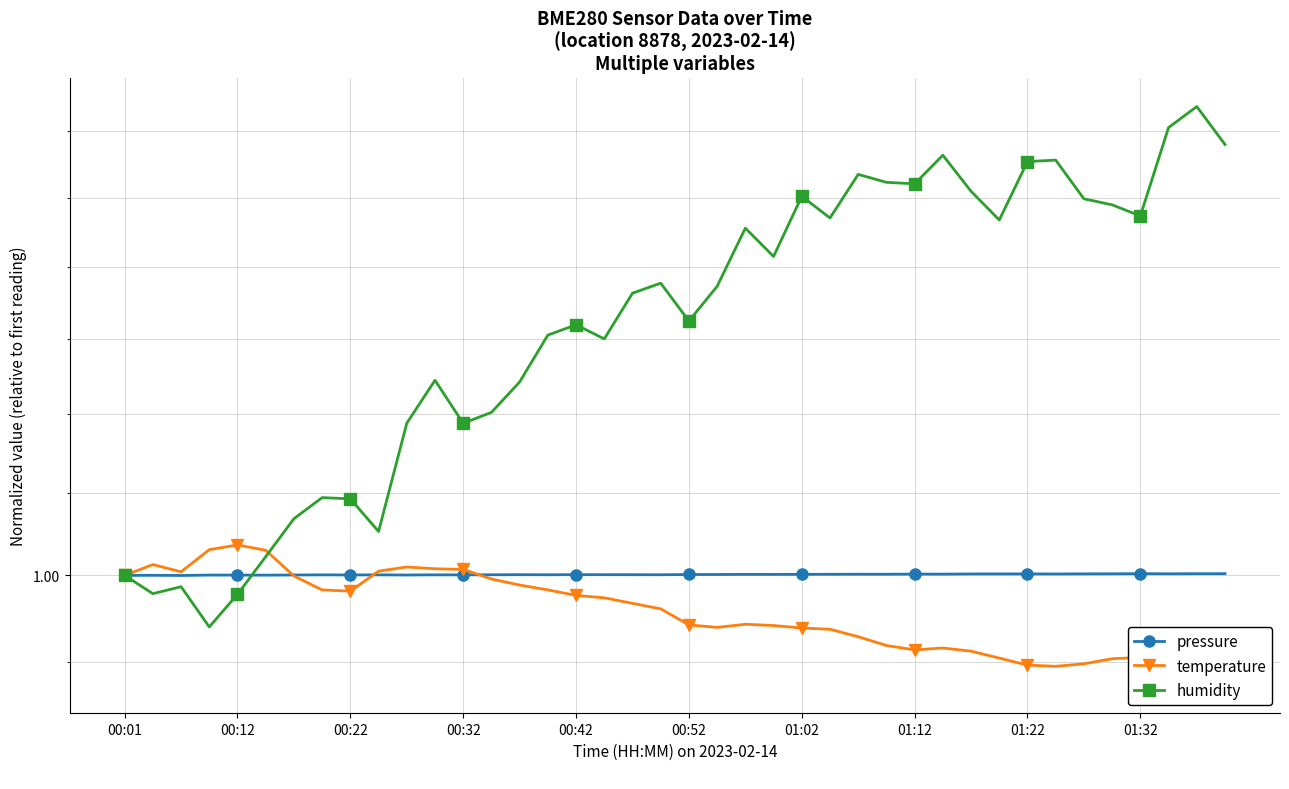

At which category does the chart reach its peak across all series?

38